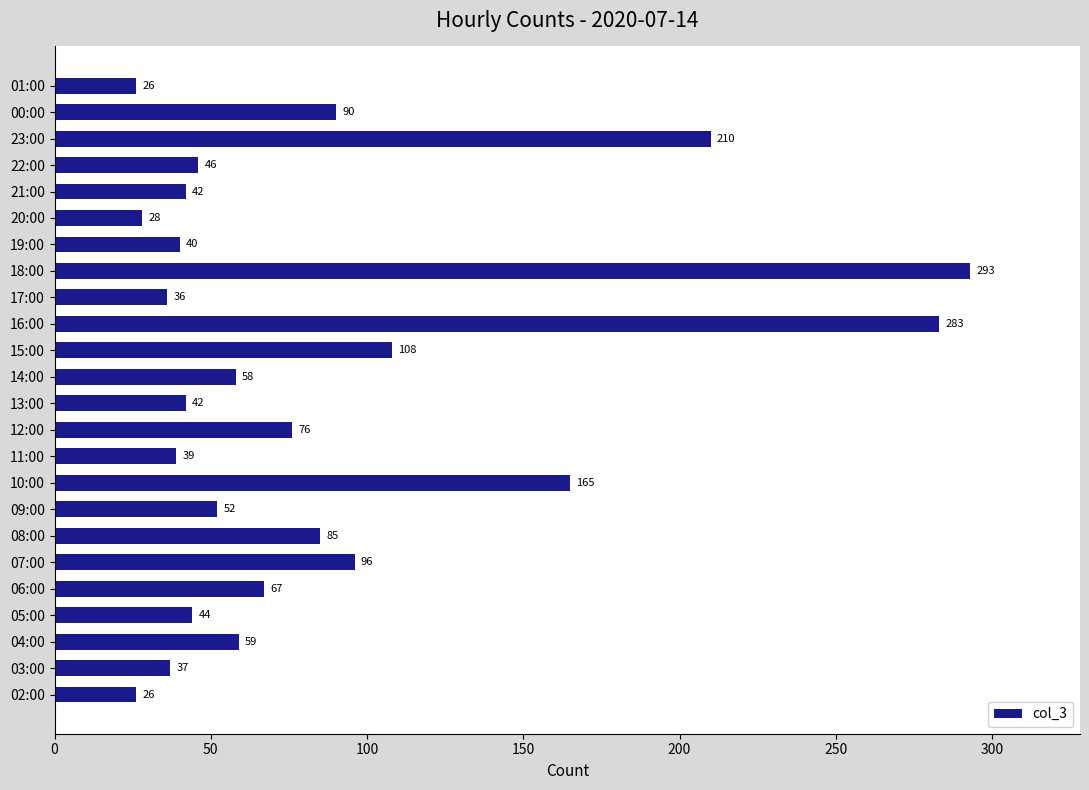

True or false: the data shows 26 at 02:00.

True